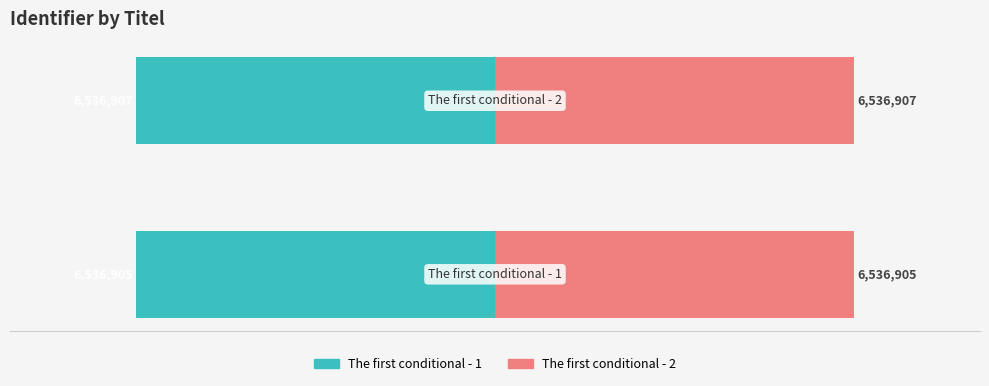

Reading left to right, transcribe all the data shown in this chart.

The first conditional - 1: -6536905	-6536907
The first conditional - 2: 6536905	6536907